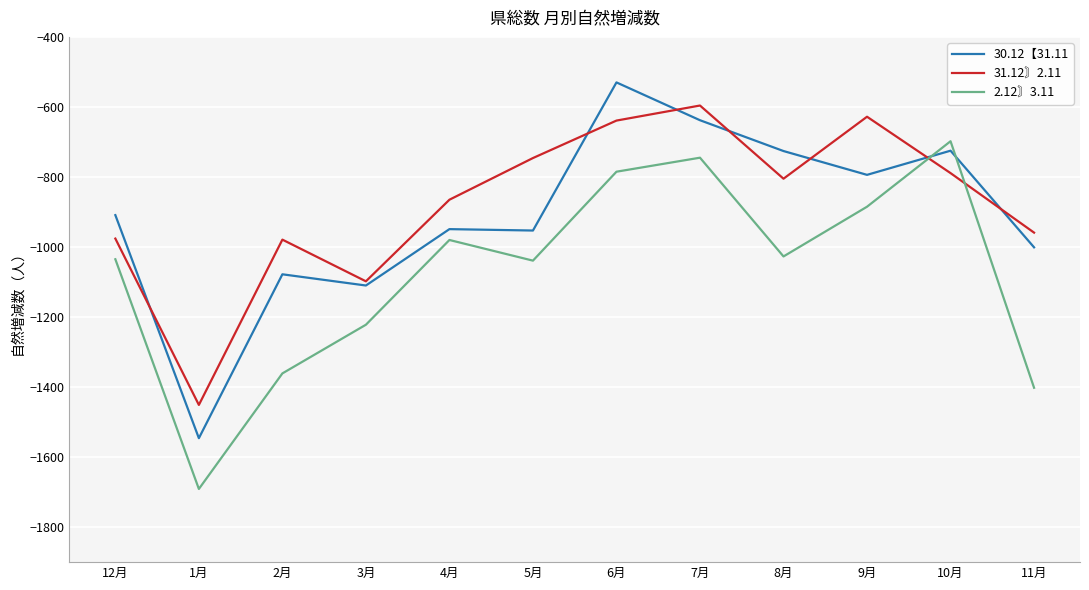

Does the chart display data point markers on the line(s)?

No